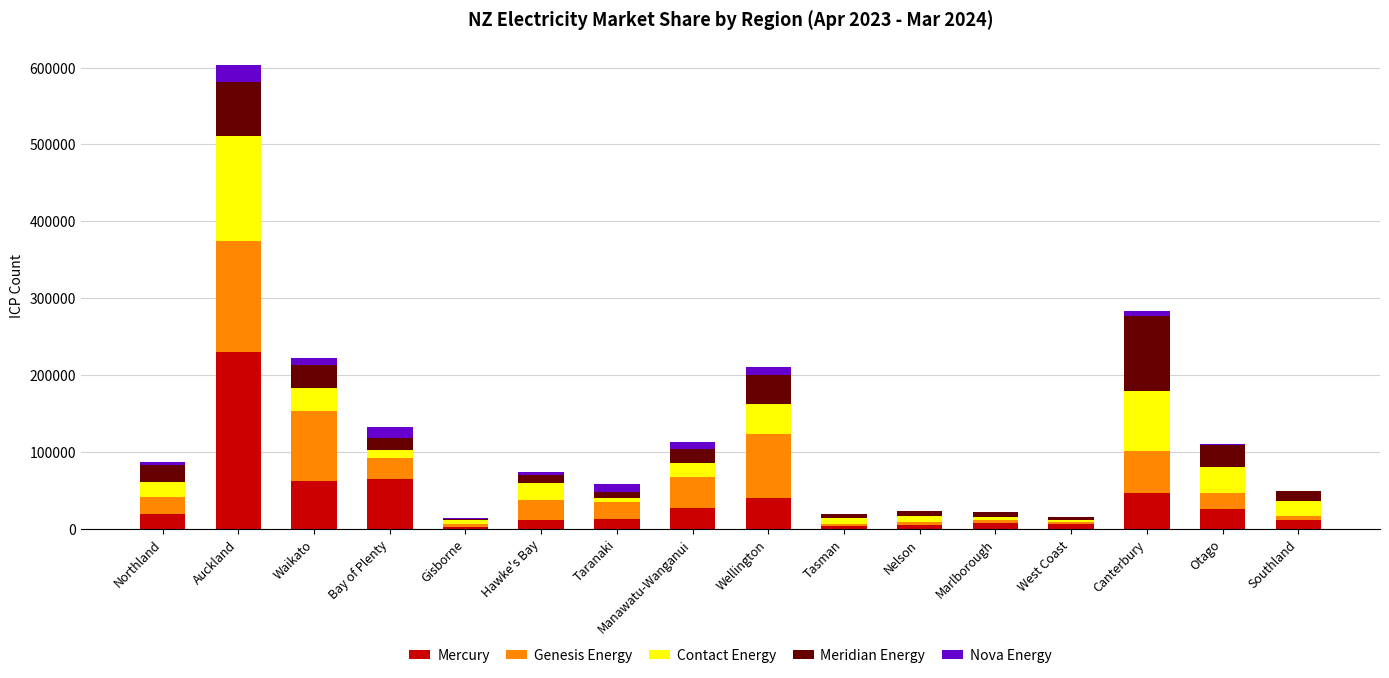

At which label does Mercury reach its peak?

Auckland